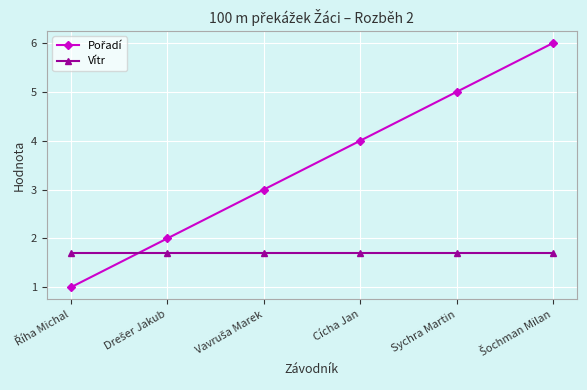

What is the highest value of the Vítr series?

1.7